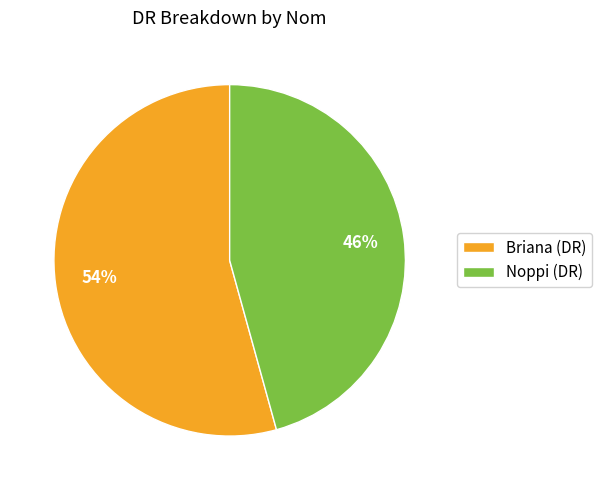

To the nearest percent, what is the combined percentage of Noppi and Briana?

100%